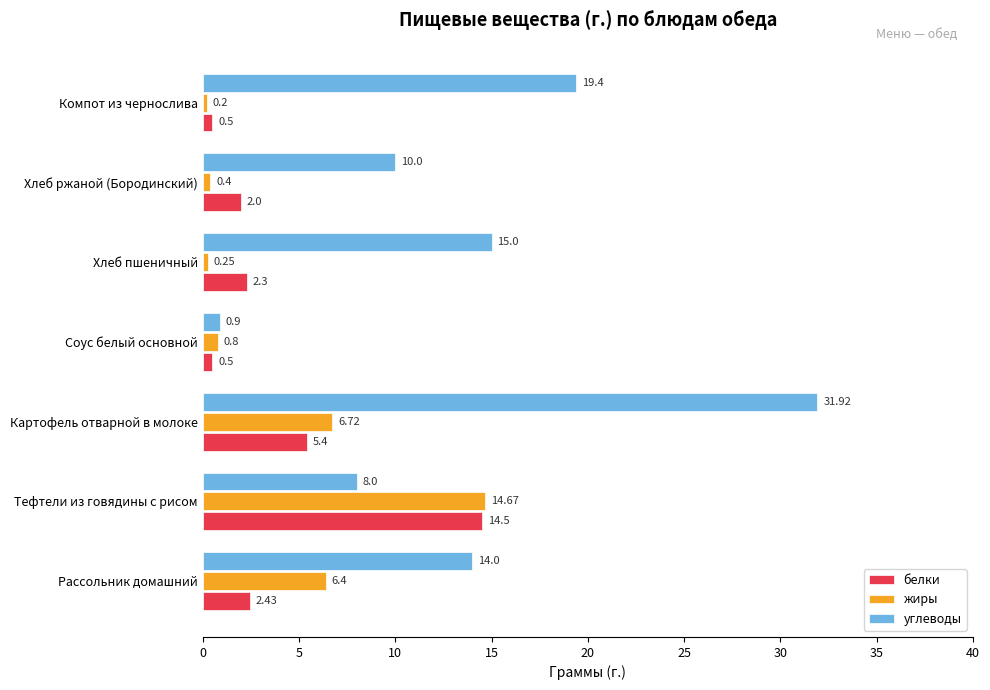

Which series has the largest total across all categories?

углеводы